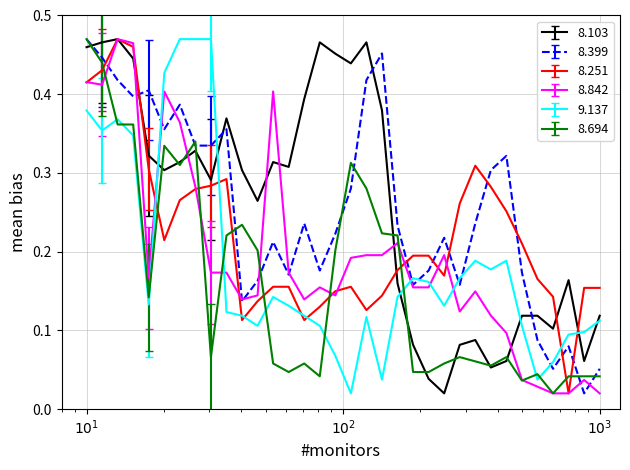

Which series ends up on top after the final intersection of 9.137 and 8.399?

9.137